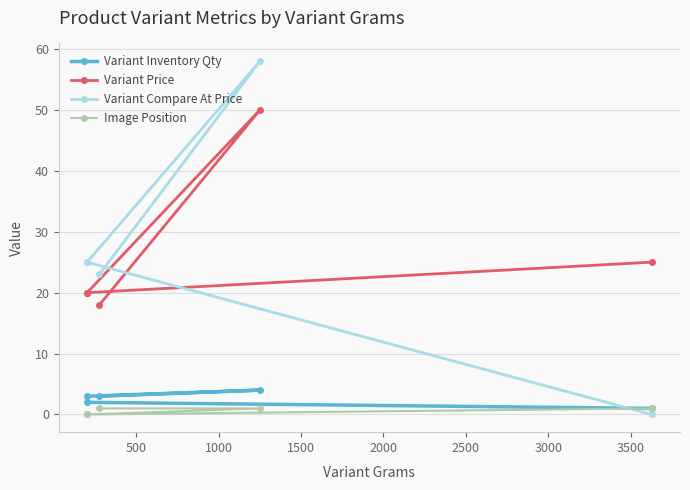

True or false: Image Position has more than 1 interior local peaks.

False